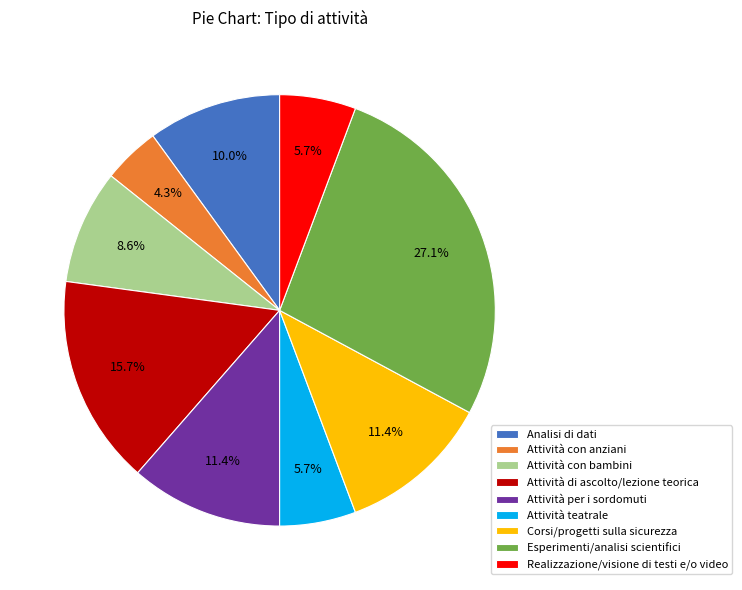

Count the number of slices in the pie.

9